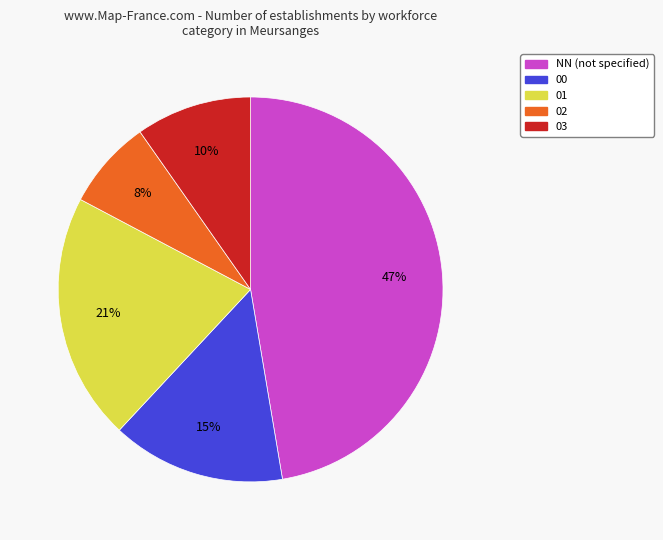

To the nearest percent, what is the difference between the 01 and 00 slice percentages?

6%